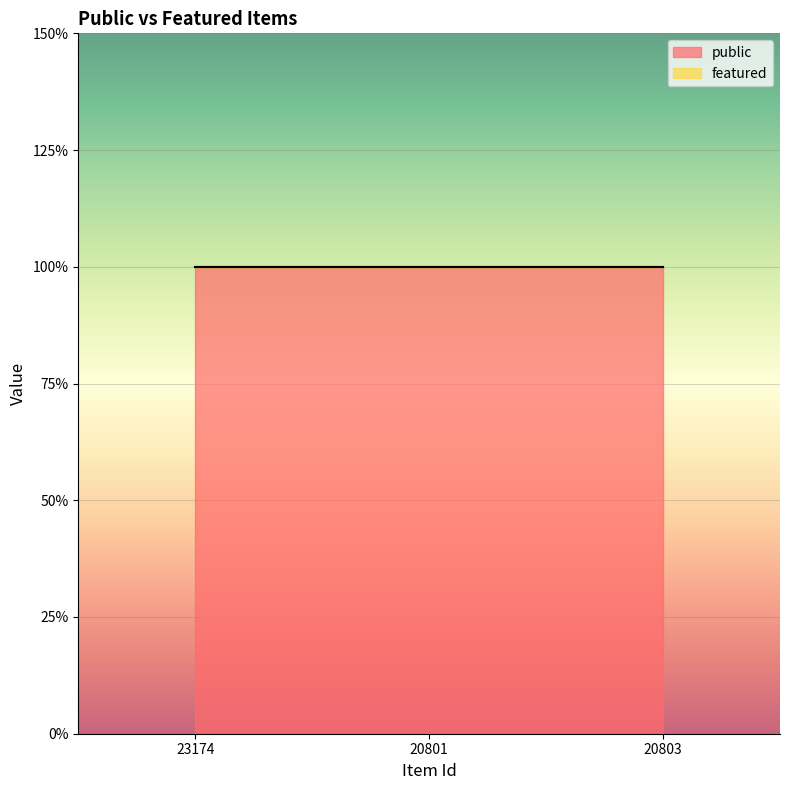

True or false: public has a value of 1 at 20801.

True